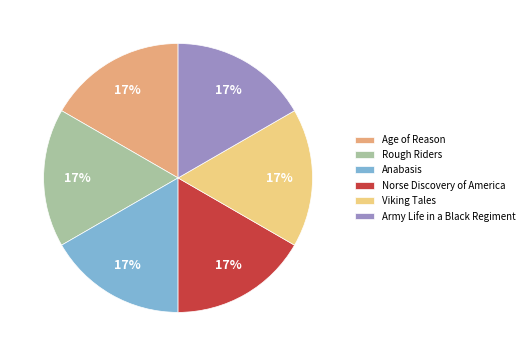

How many segments does this pie chart have?

6